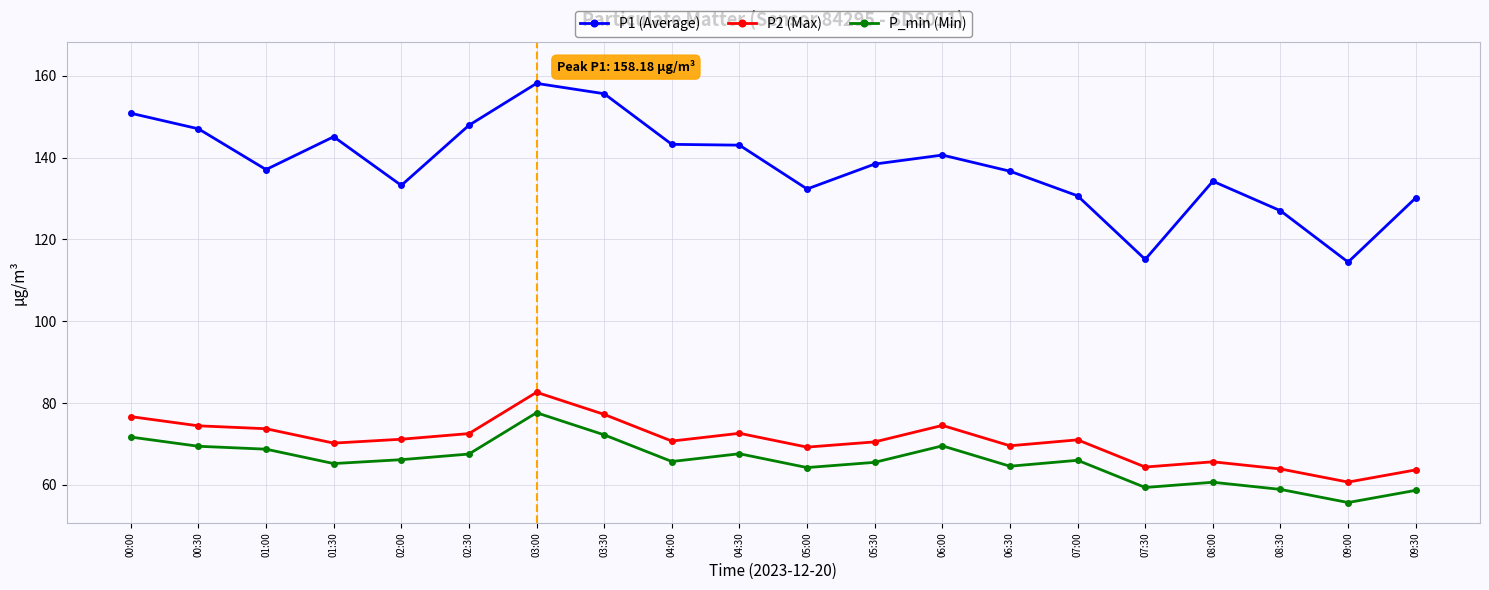

What position from the right is 02:00?

16